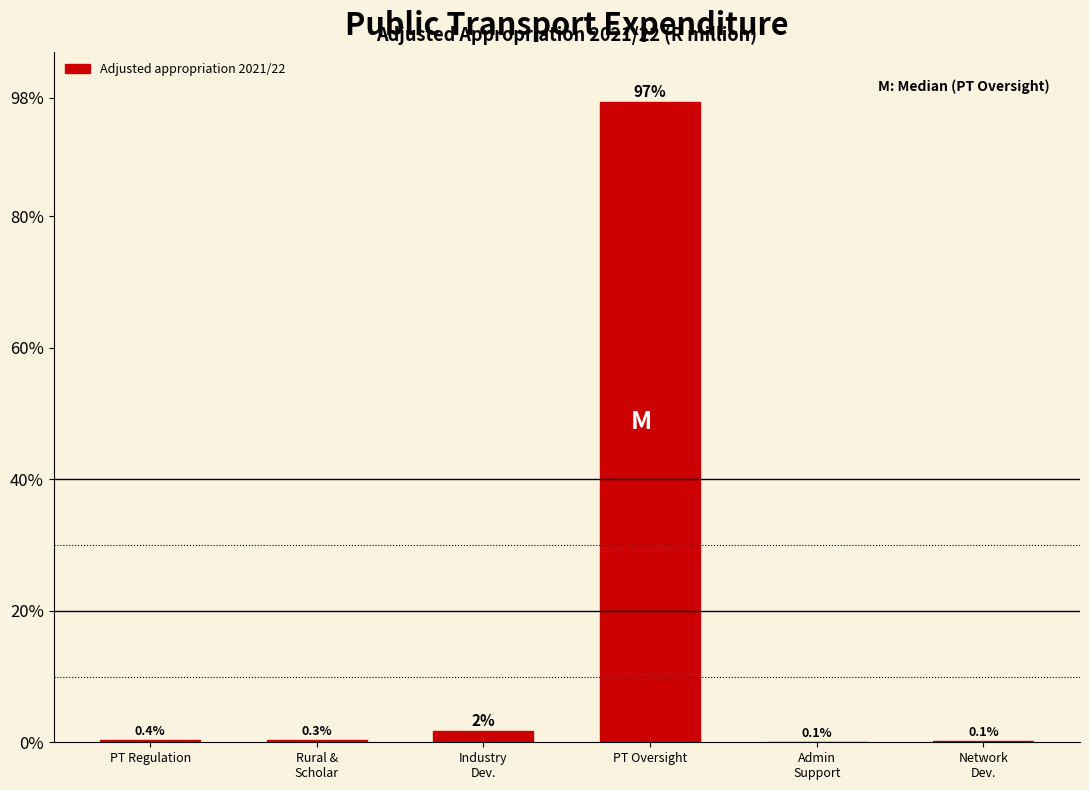

Is it true that the value at PT Oversight is 135.0?

False